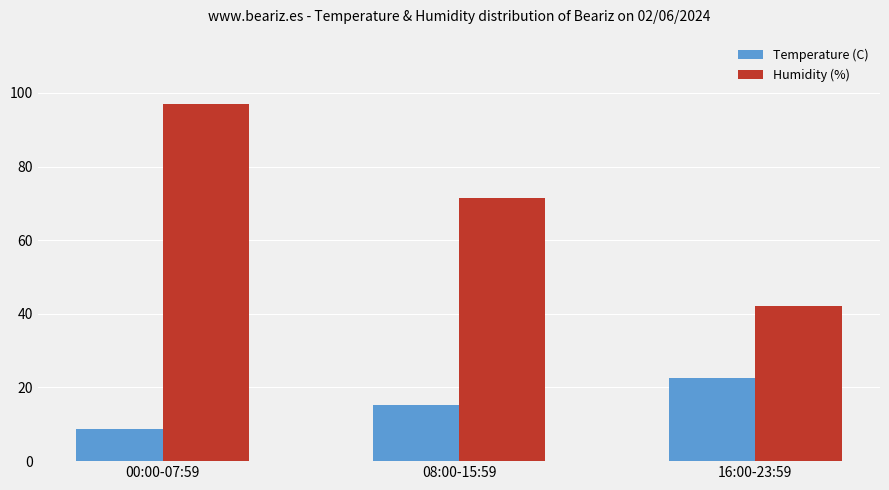

List the labels in order of Humidity (%) value, largest first.

00:00-07:59, 08:00-15:59, 16:00-23:59